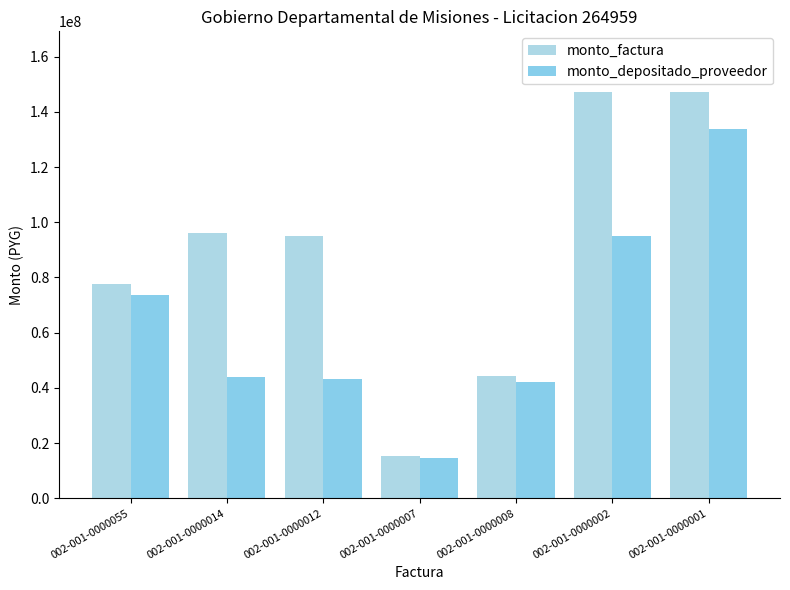

What is the label of the 7th bar from the left?

002-001-0000001